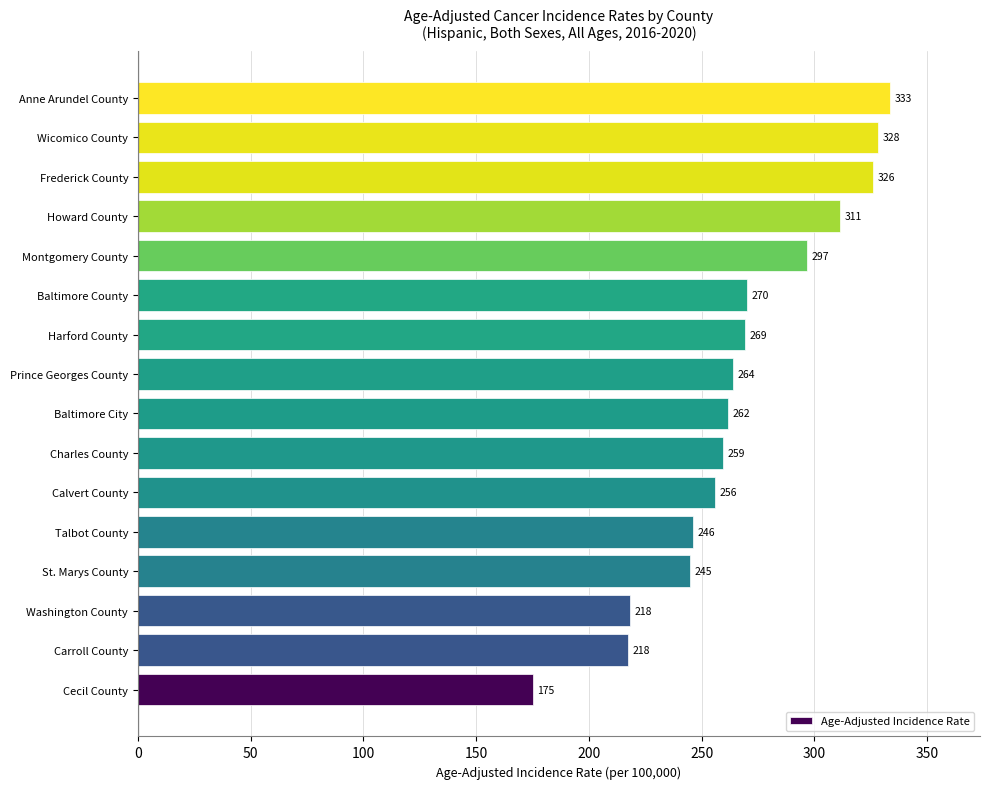

At which label is the value closest to 254?

Calvert County